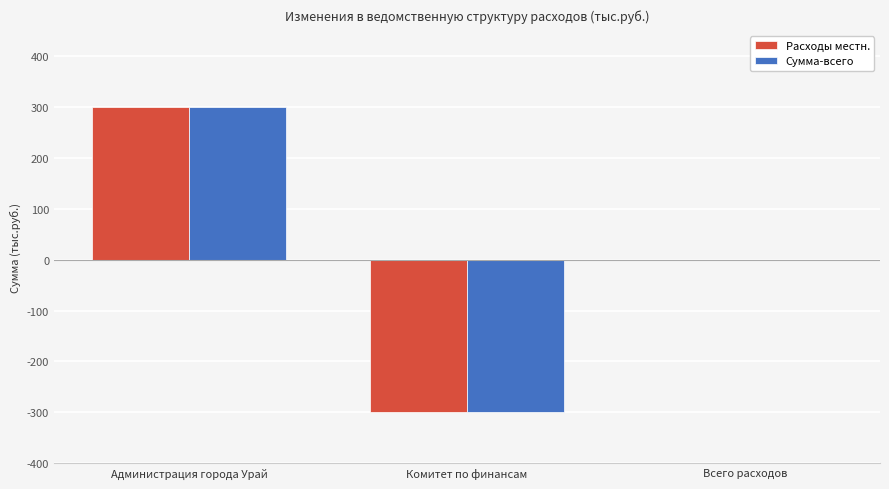

What is the greatest value displayed?

300